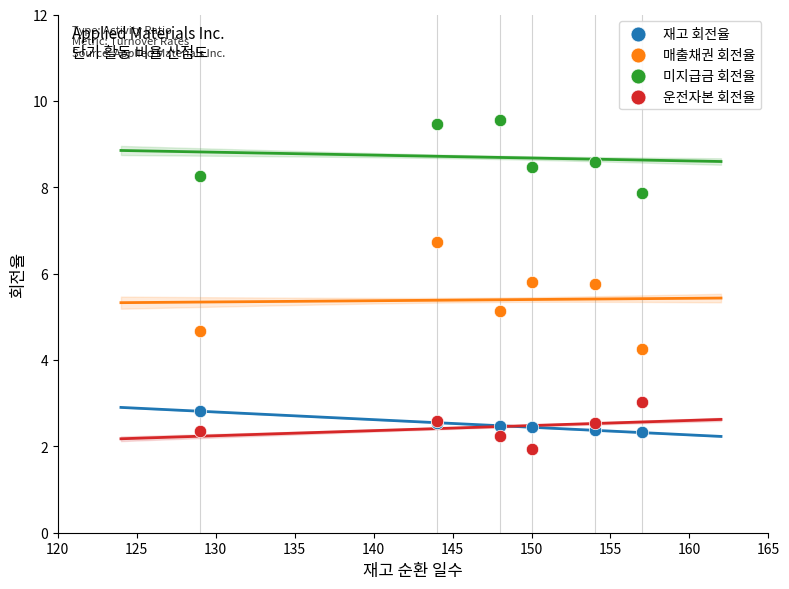

What are all the series names shown in the legend?

재고 회전율, 매출채권 회전율, 미지급금 회전율, 운전자본 회전율